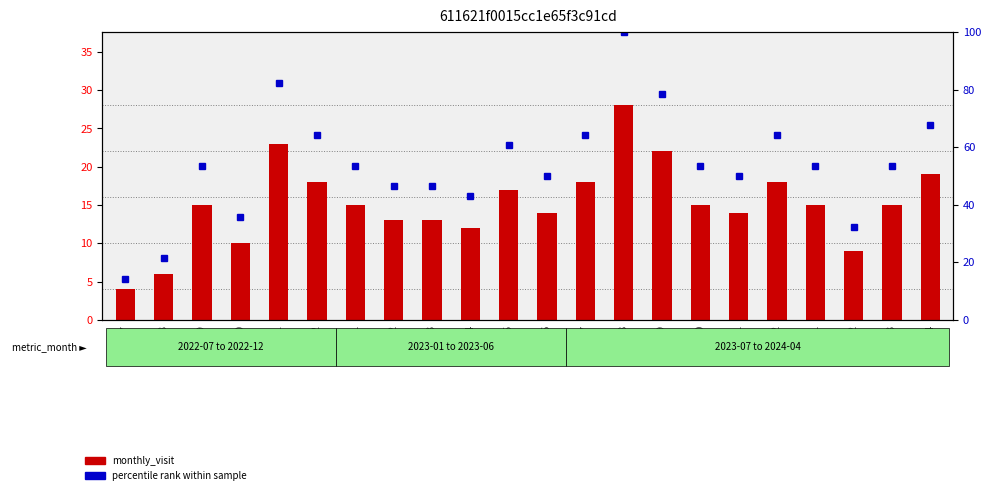

Count the number of data series in this chart.

2